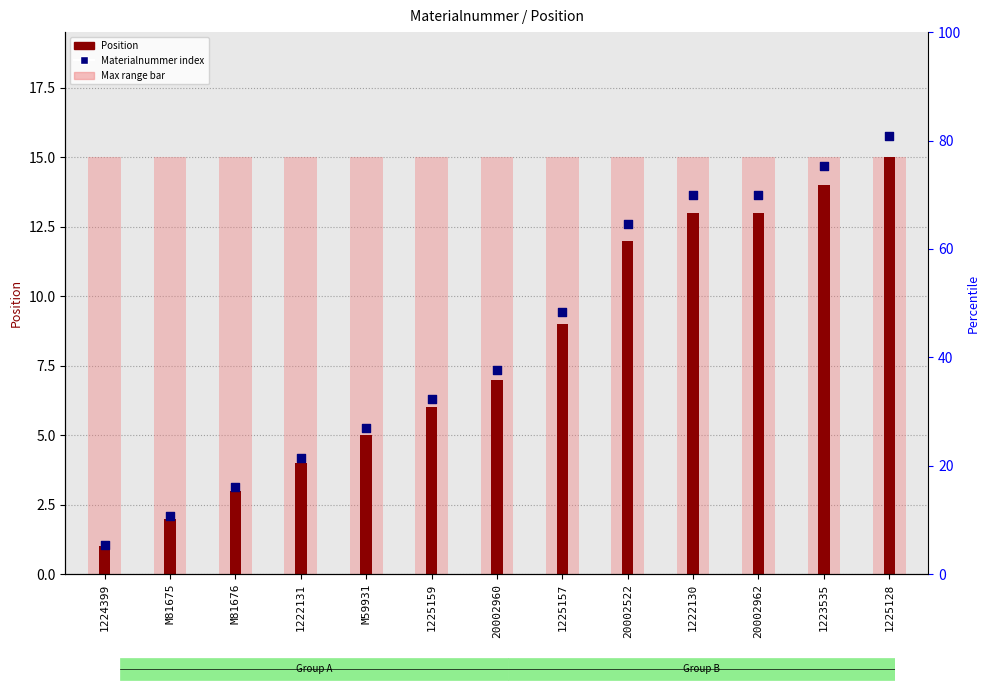

Is the value of Materialnummer index at M81675 greater than the value of Position at M81675?

Yes